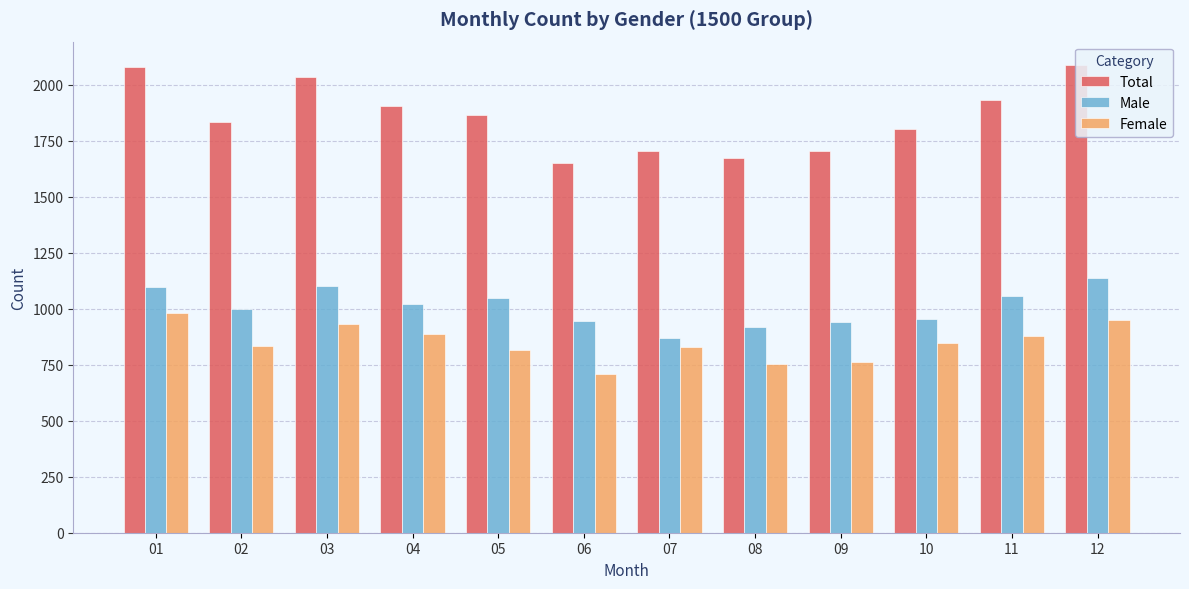

What is the difference between the Male values at 10 and 03?

147